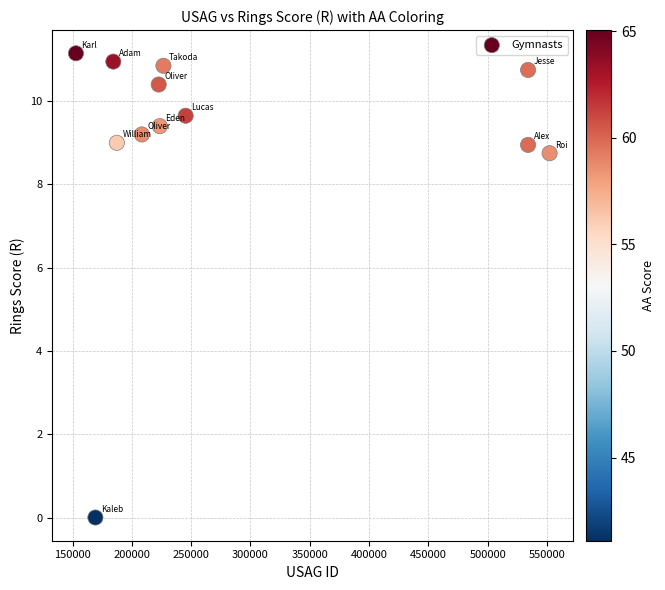

What is the average Y value?

9.1